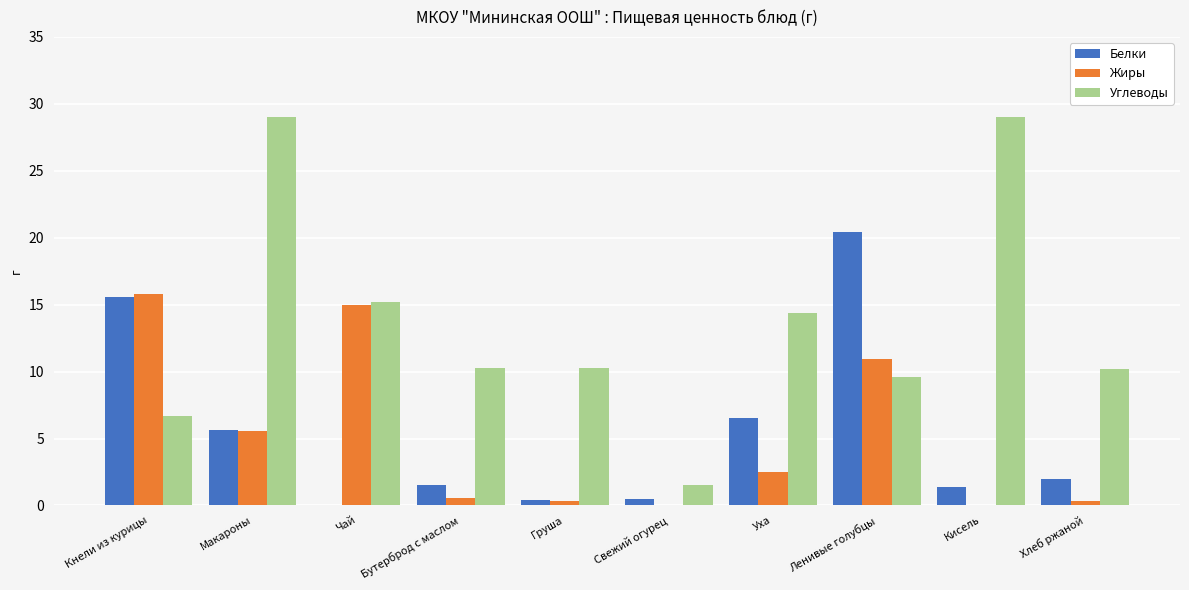

What is the sum of all Жиры values?

51.1